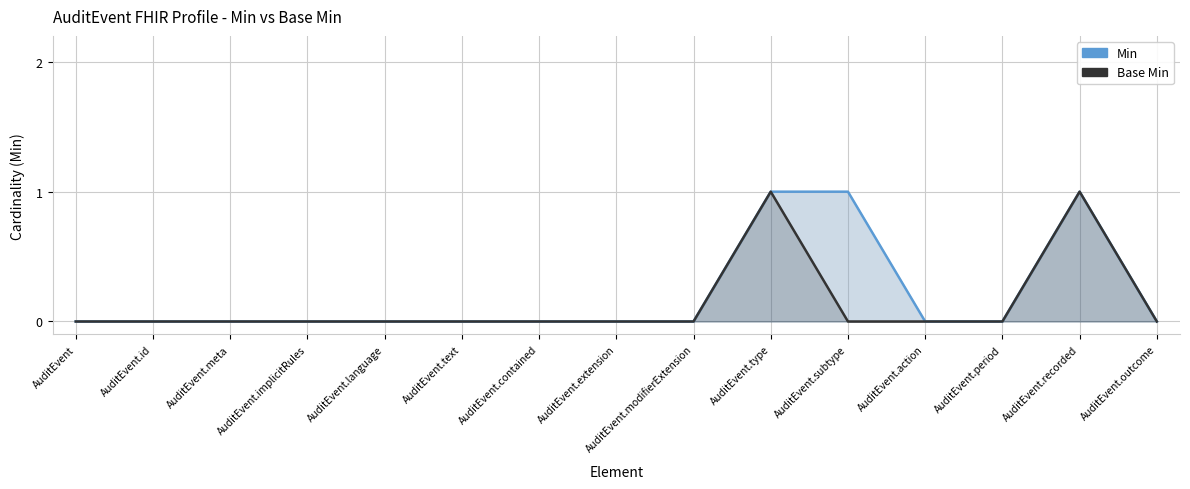

The value of Min at AuditEvent.text is 0. True or false?

True